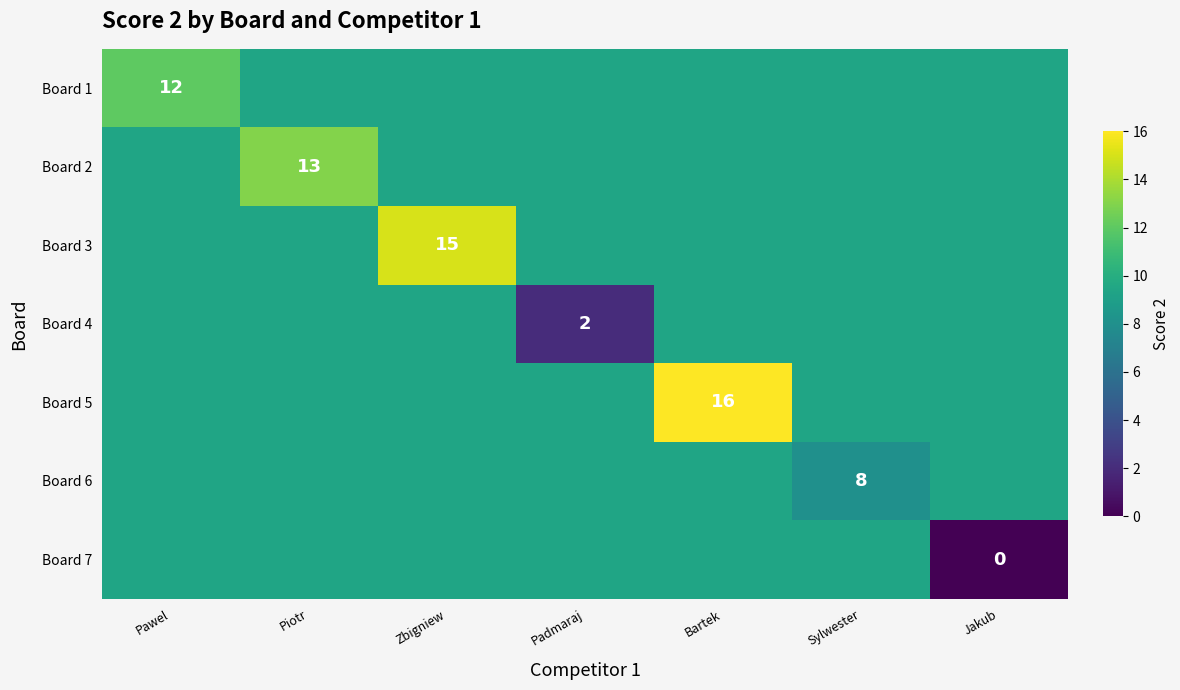

Is it true that Board 3 equals 7.1 at Zbigniew?

False